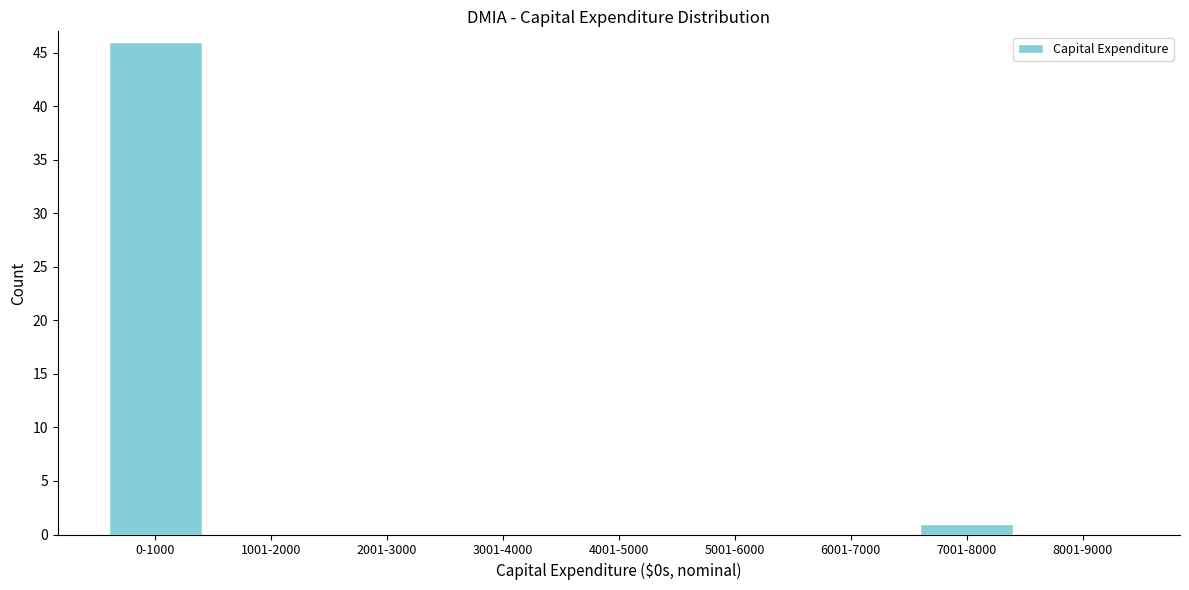

Reading left to right, what are all the values shown in this chart?

0-1000=46	1001-2000=0	2001-3000=0	3001-4000=0	4001-5000=0	5001-6000=0	6001-7000=0	7001-8000=1	8001-9000=0